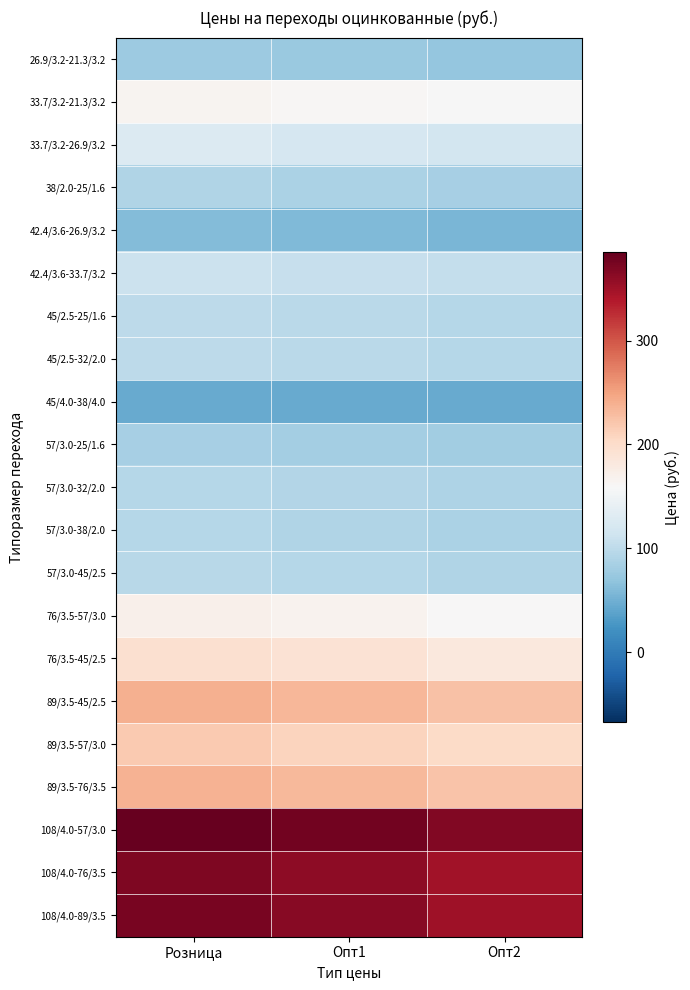

What is the smallest value displayed?

45.0